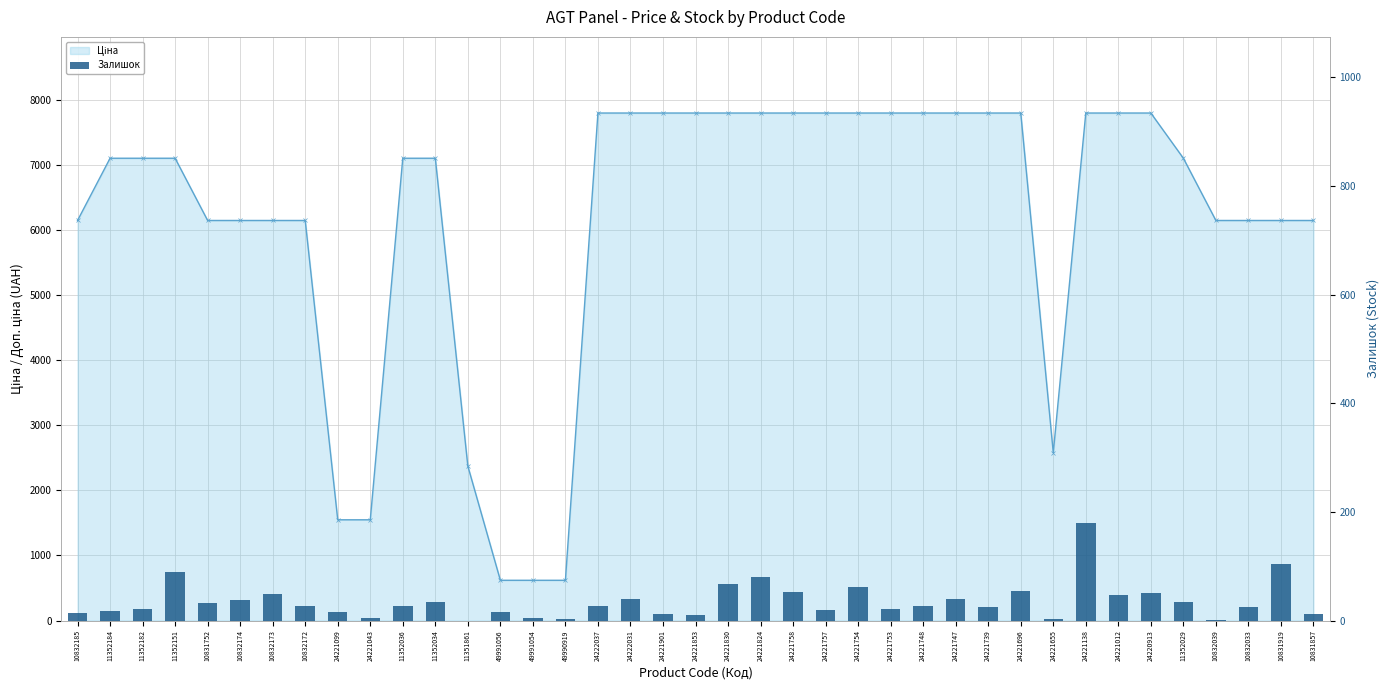

What is the label of the 31st bar from the right?

24221099